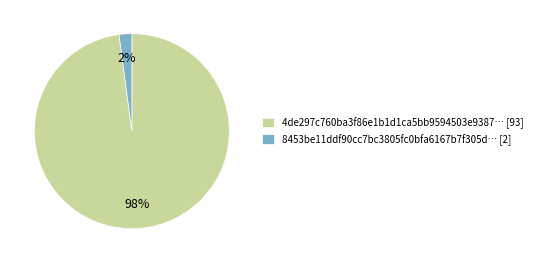

Which slice is the largest?

4de297c760ba3f86e1b1d1ca5bb9594503e9387… [93]